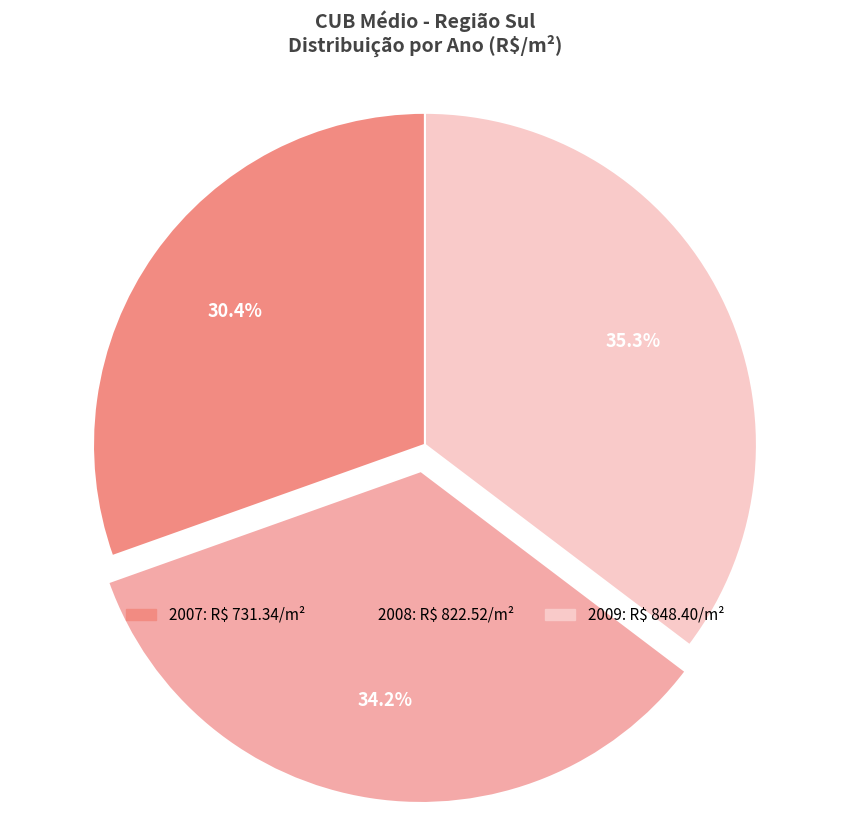

Is there a majority slice in this chart?

No